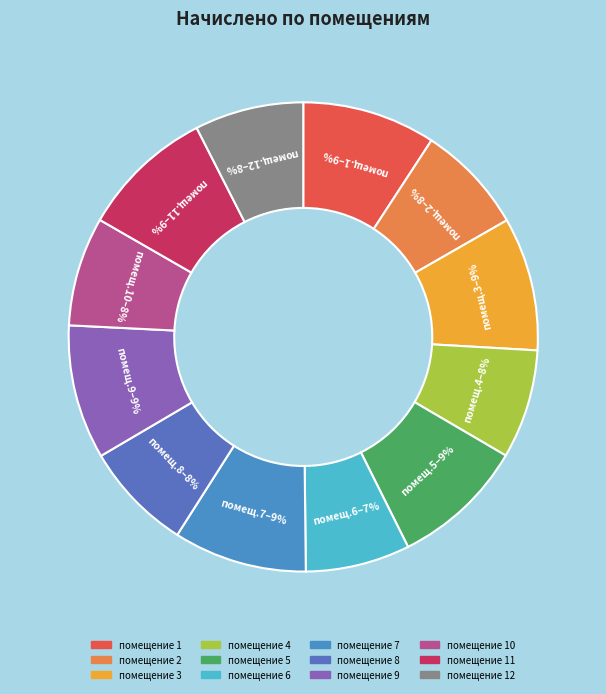

To the nearest percent, what is the average slice percentage?

8%